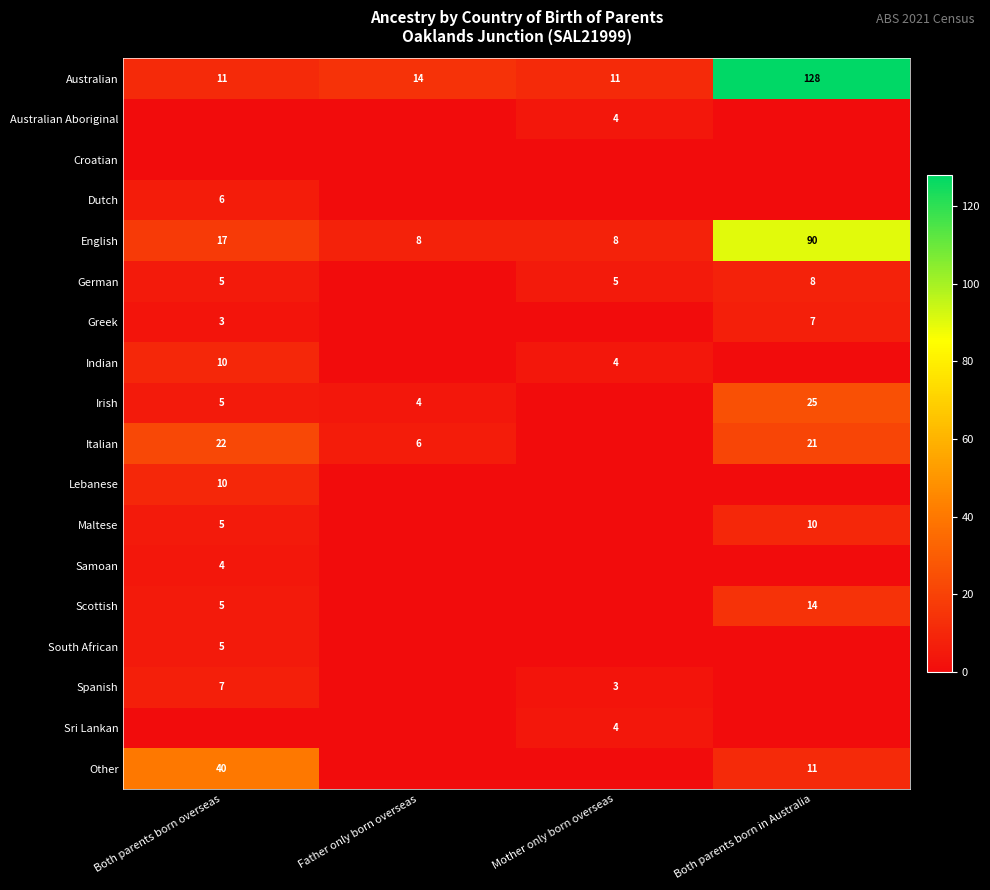

At which label does English reach its peak?

Both parents born in Australia